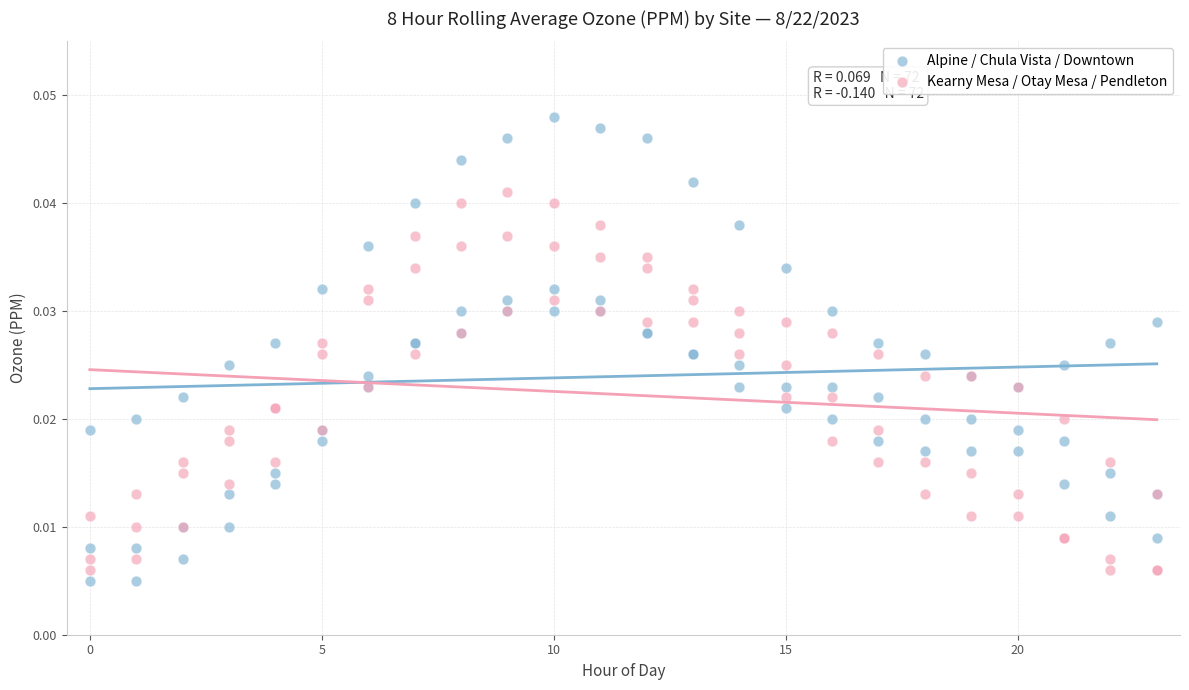

What is the X range (max minus min) for the scatter plot?

23.0